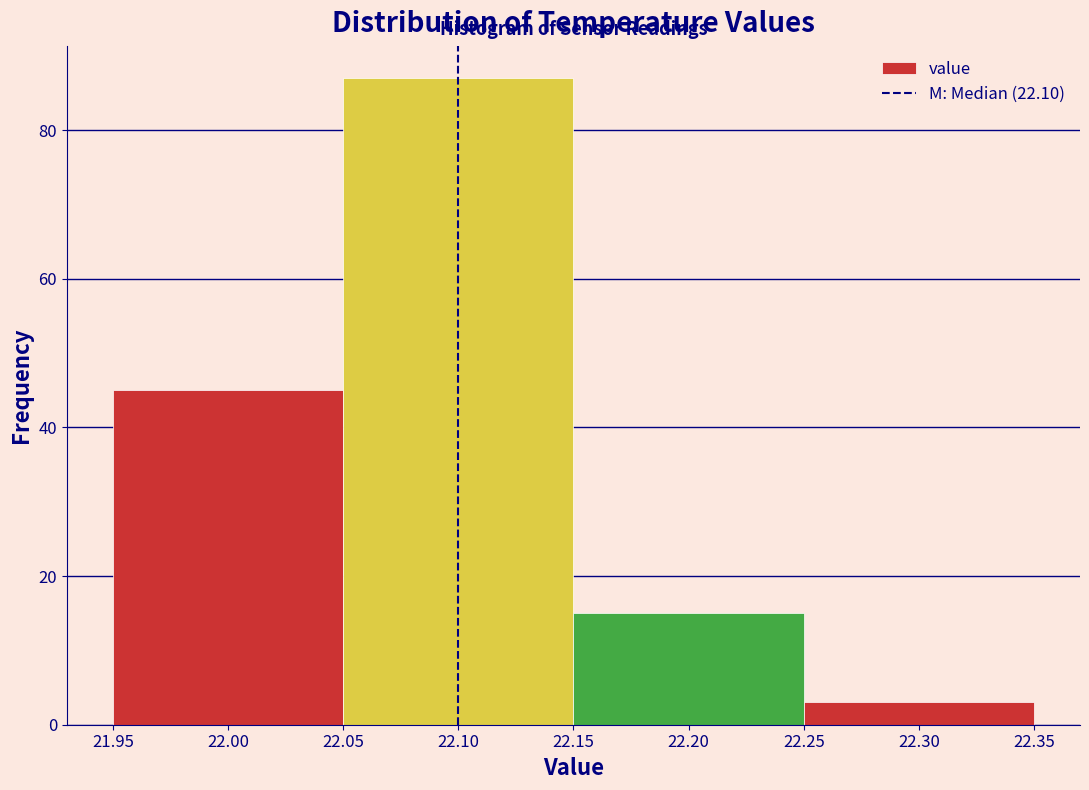

Over which range of the x-axis is the bar tallest?

22.05 to 22.15